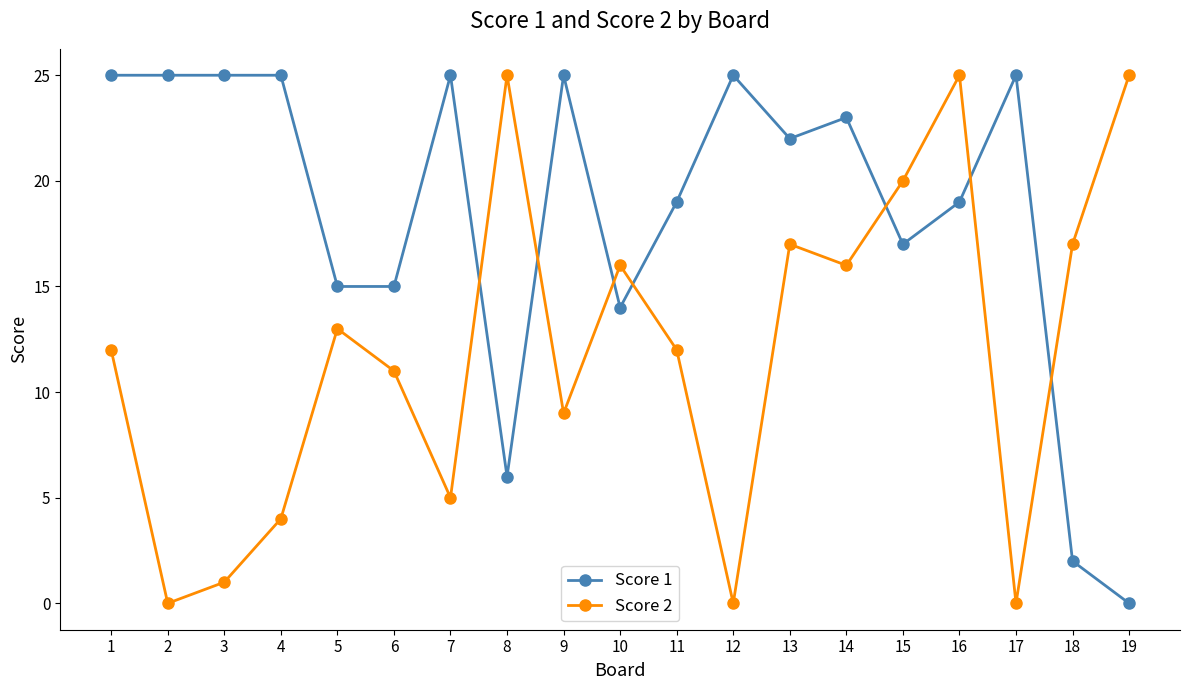

Where do Score 2 and Score 1 first cross each other?

7 and 8